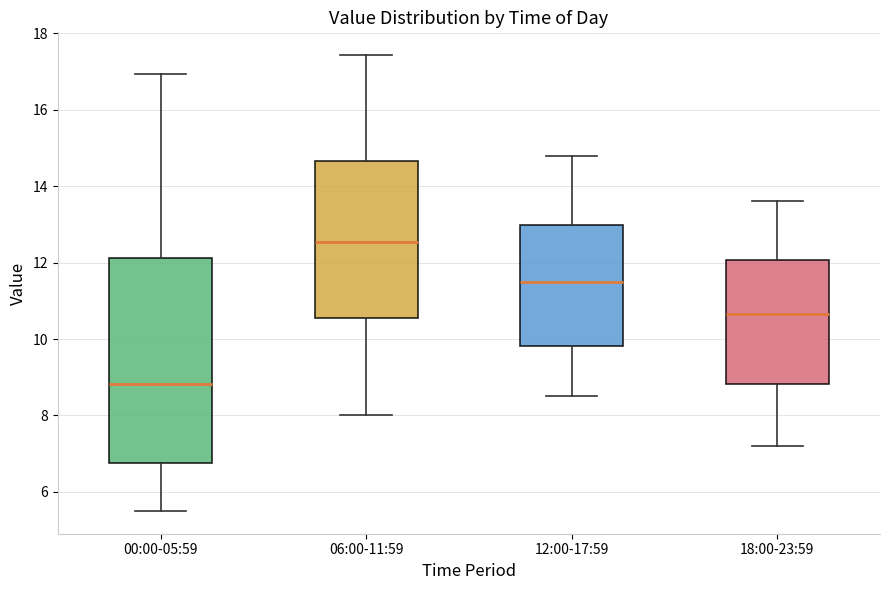

Where is the lower edge of the box for 12:00-17:59 on the y-axis? The values are not printed on the chart, so give them approximately, as read against the axis.

9.8